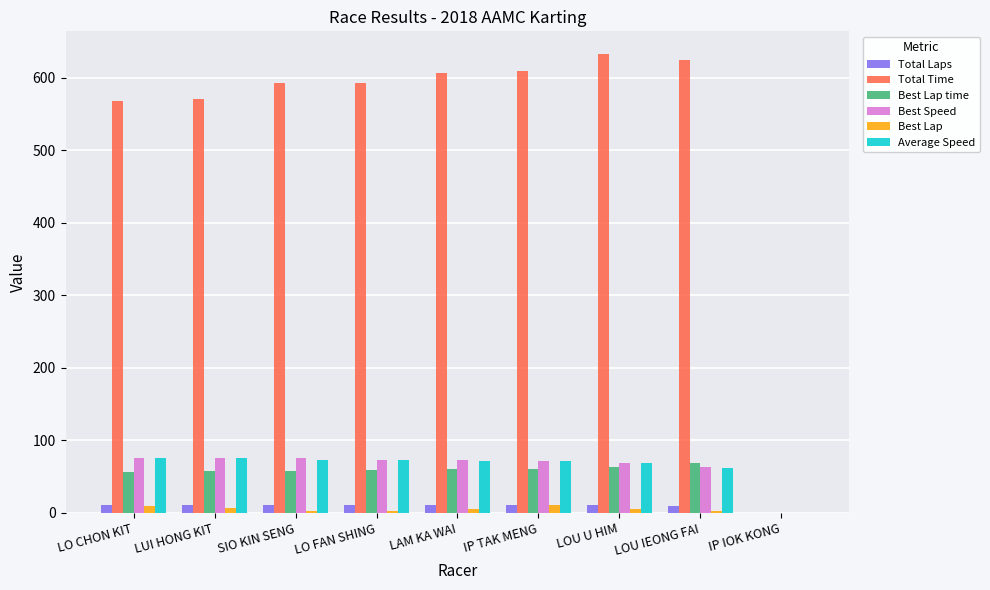

What are all the series names shown in the legend?

Total Laps, Total Time, Best Lap time, Best Speed, Best Lap, Average Speed